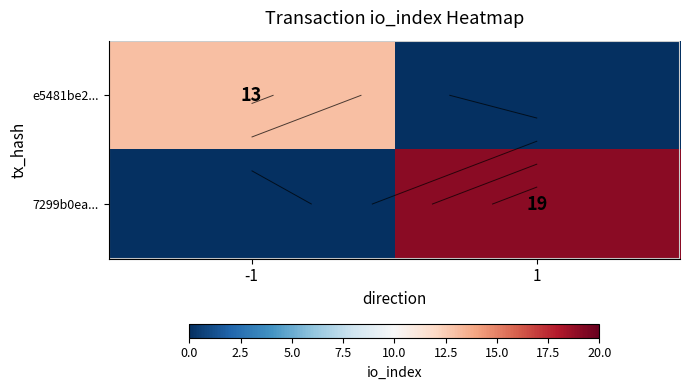

At -1, list the series in order from largest to smallest.

e5481be2..., 7299b0ea...